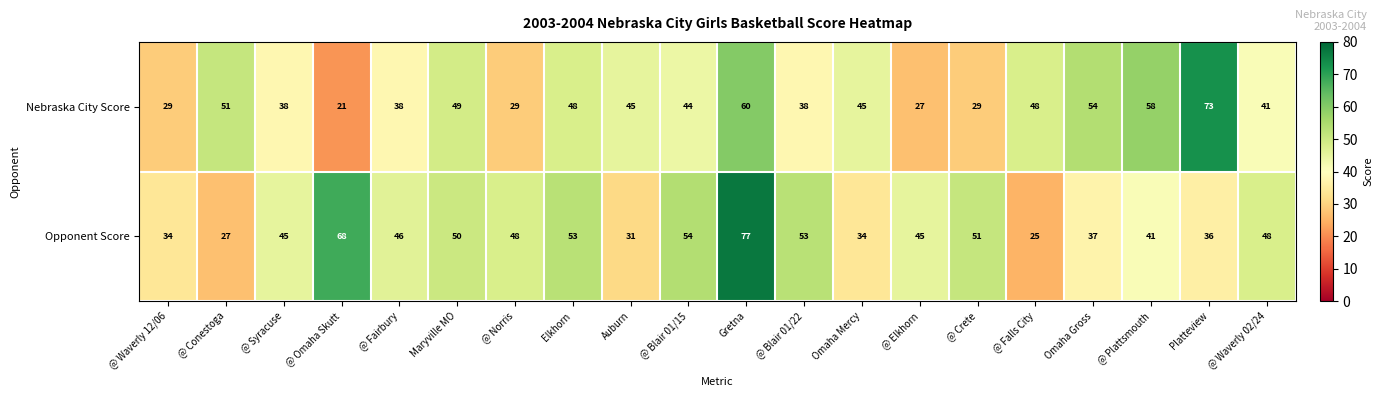

At which category is the sum across all series the highest?

Gretna